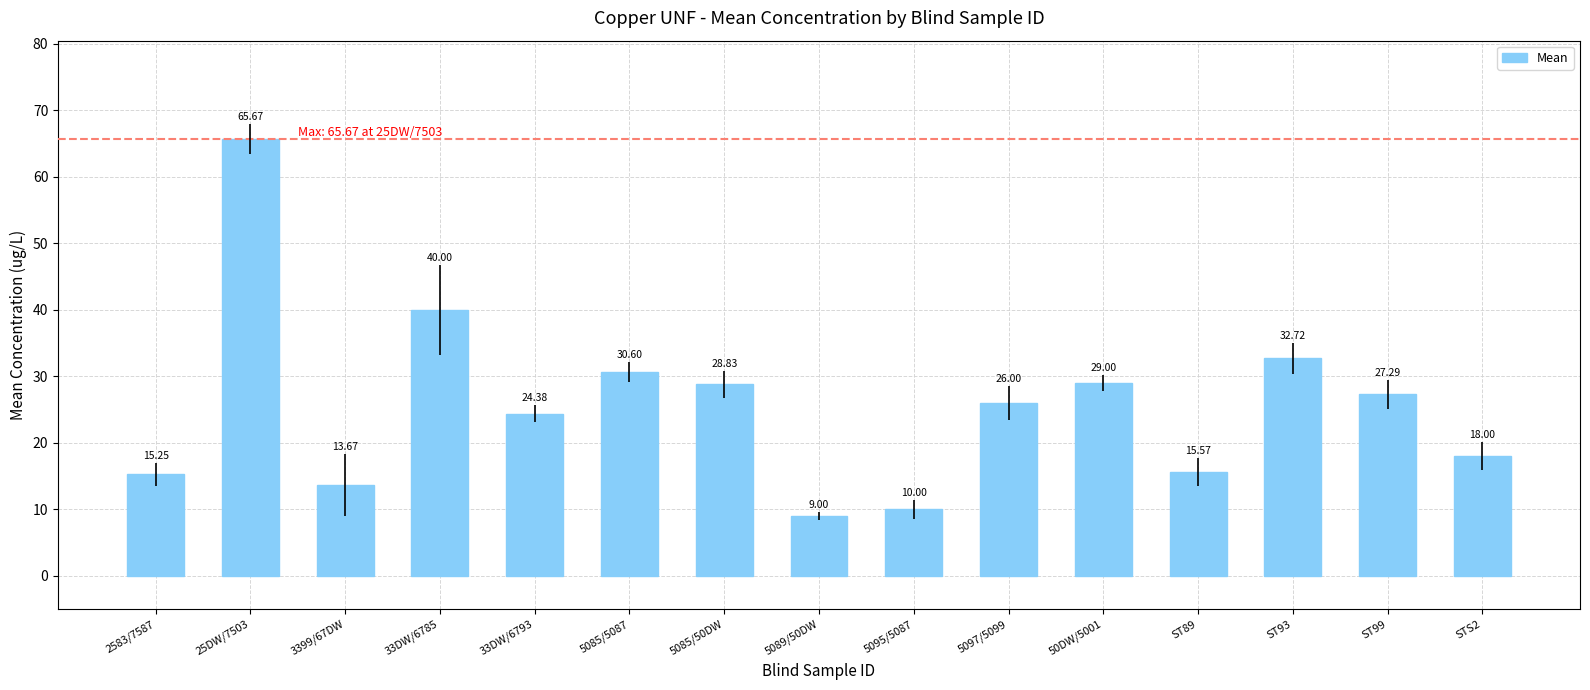

What is the greatest value displayed?

65.7